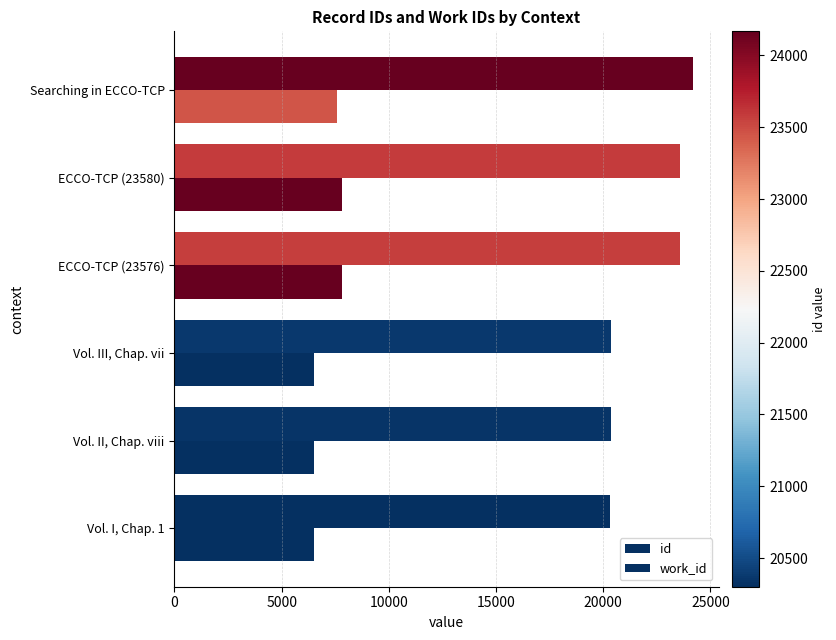

Count the number of categories in the chart.

6